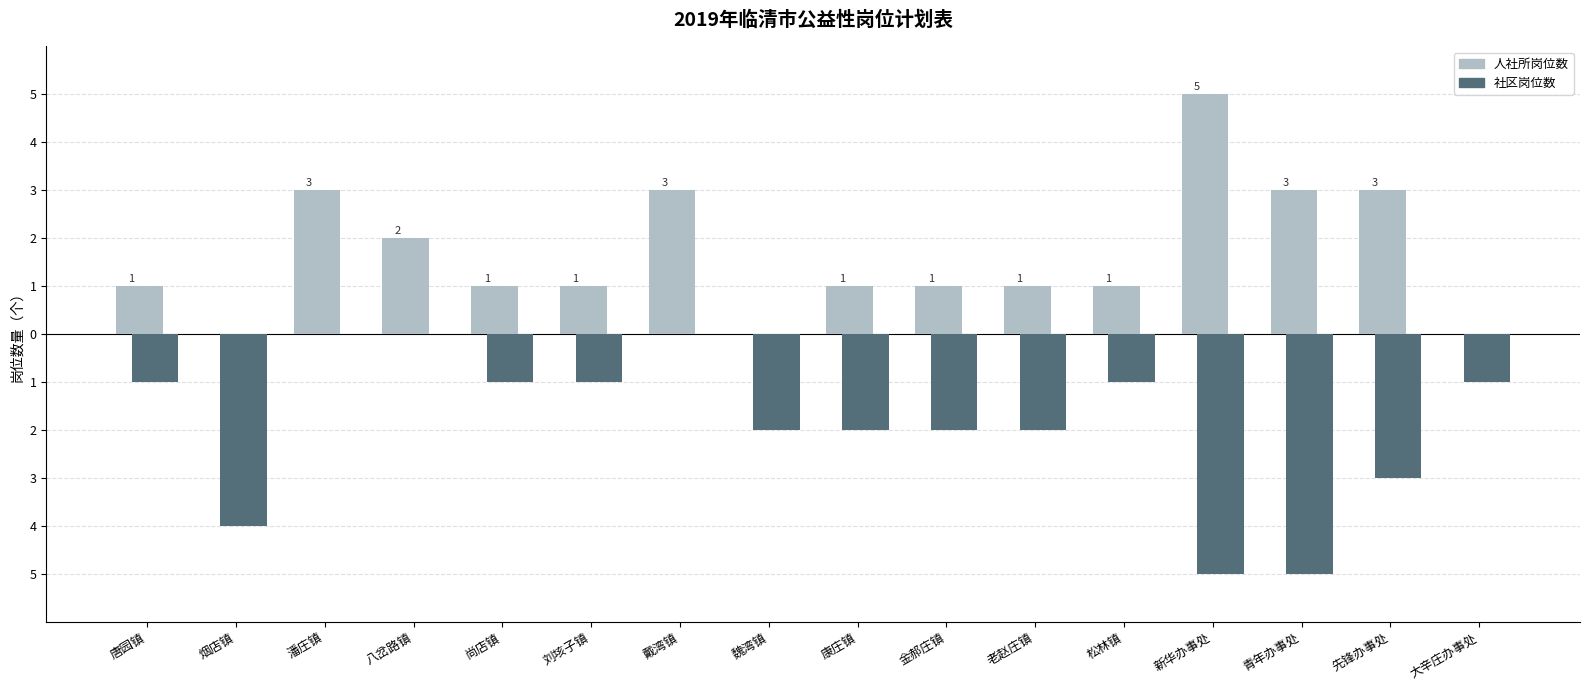

What is the label of the 8th bar from the left?

魏湾镇